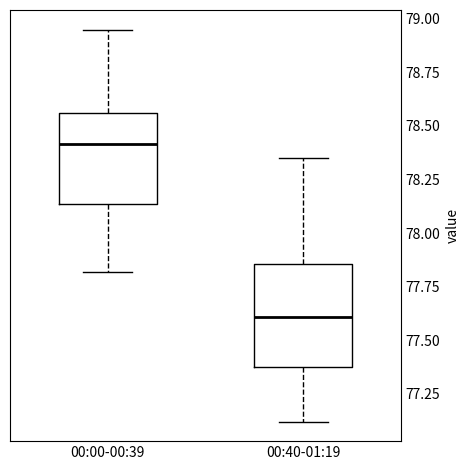

Comparing the boxes themselves (not the whiskers), which one is the tallest?

00:40-01:19